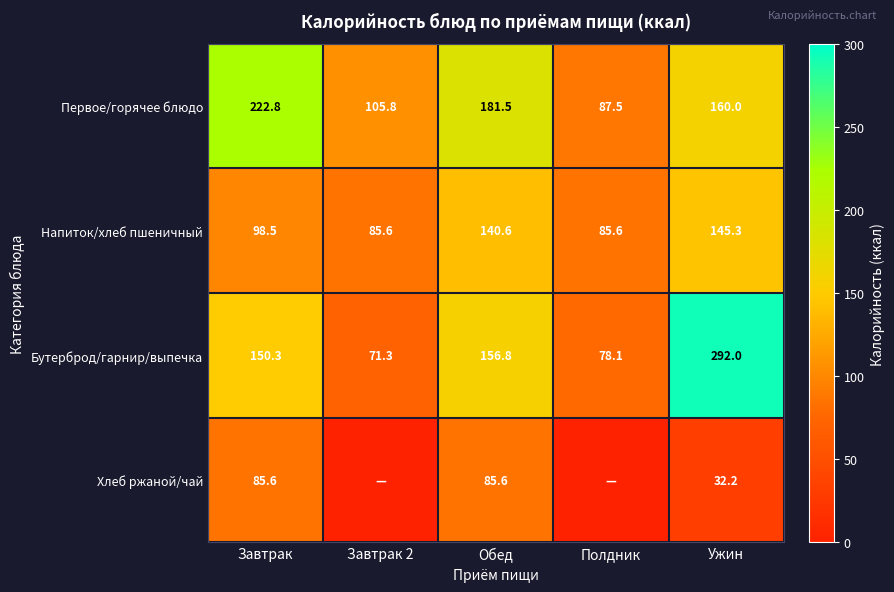

Read the Напиток/хлеб пшеничный value at Завтрак.

98.5